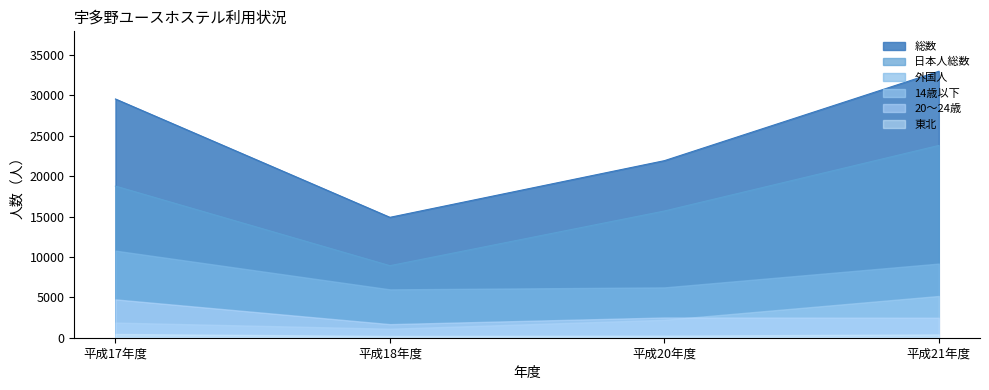

At how many categories does at least one series exceed 7845?

4